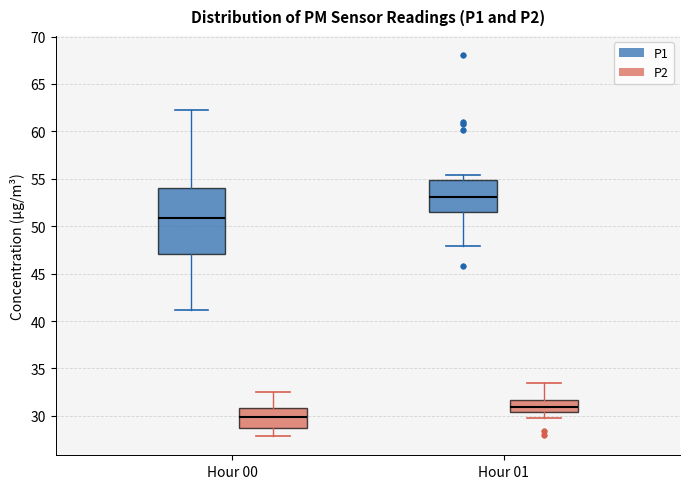

Reading left to right, read every box against the y-axis: the position of its median line, the range the box covers, and the ends of its whiskers. The values are not printed on the chart, so give them approximately, as read against the axis.

Hour 00 (P1): median 51.0, box 47.0 to 54.0, whiskers 41.0 to 62.5
Hour 00 (P2): median 30.0, box 28.5 to 31.0, whiskers 28.0 to 32.5
Hour 01 (P1): median 53.0, box 51.5 to 55.0, whiskers 48.0 to 55.5
Hour 01 (P2): median 31.0, box 30.5 to 31.5, whiskers 30.0 to 33.5